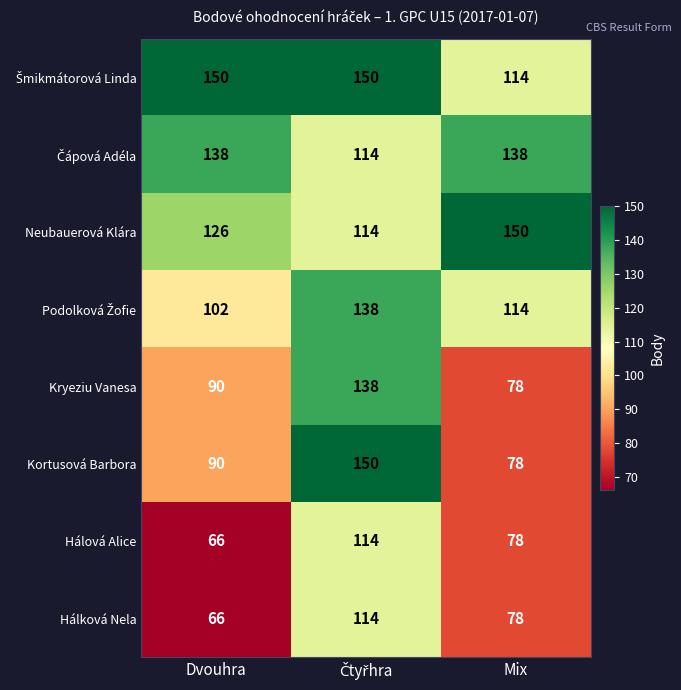

At how many categories does at least one series exceed 110?

3